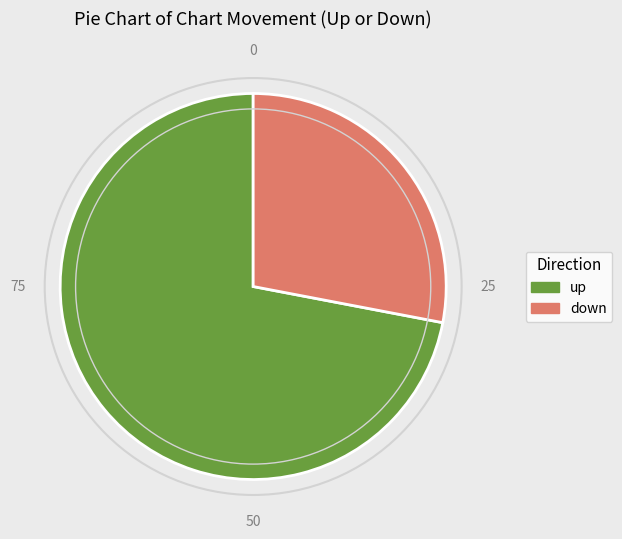

Which slice represents more than half of the pie?

up